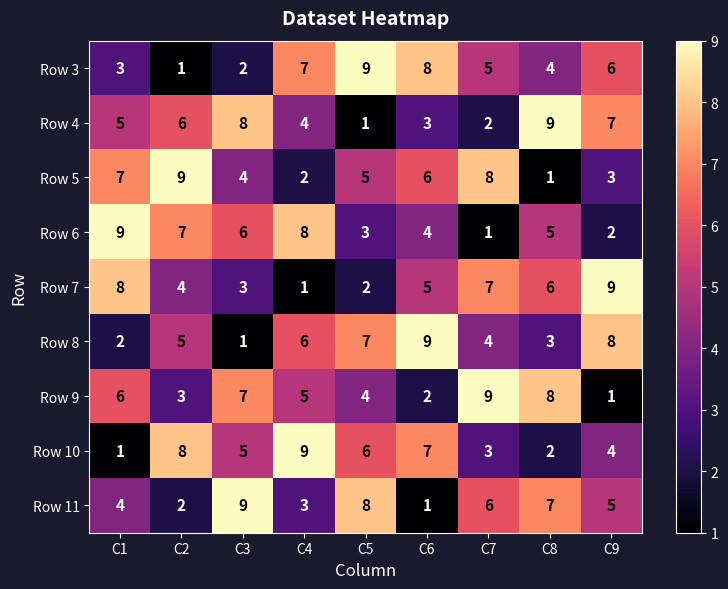

What is the difference between the highest and lowest values at C5?

8